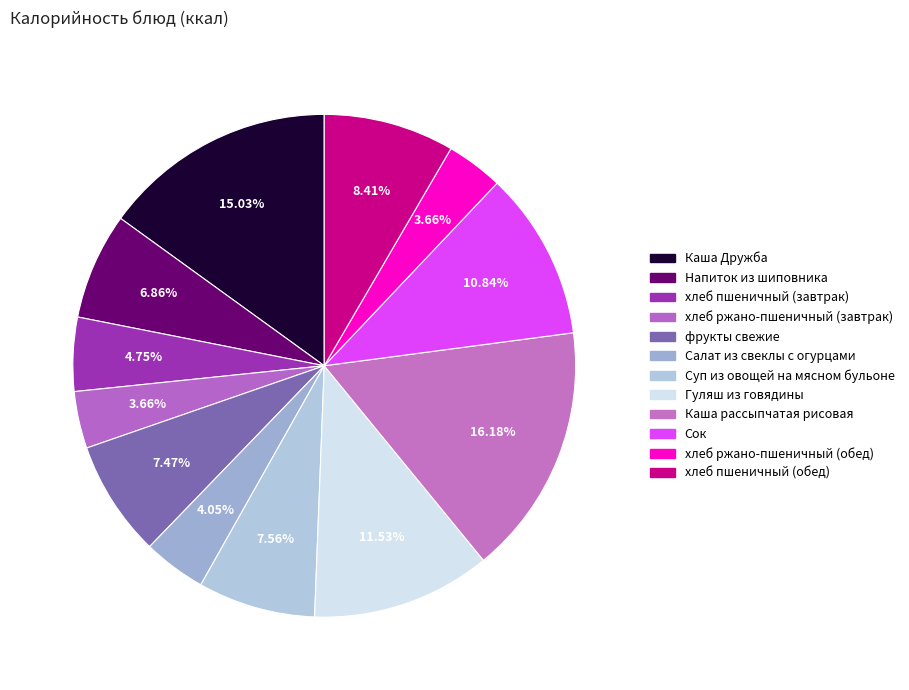

Between Суп из овощей на мясном бульоне and Салат из свеклы с огурцами, which is larger?

Суп из овощей на мясном бульоне